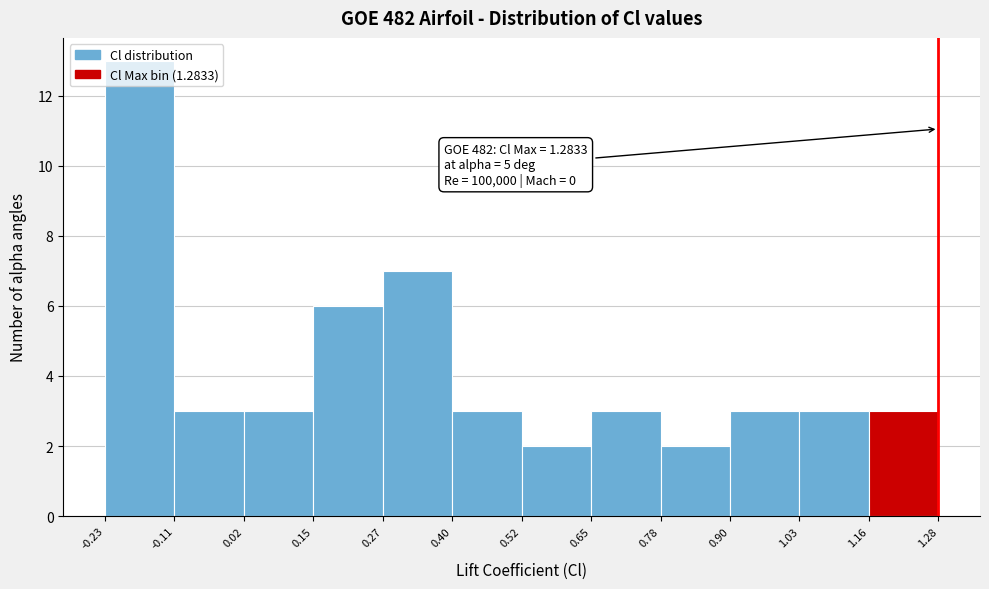

Over which range of the x-axis is the bar tallest?

-0.23 to -0.11